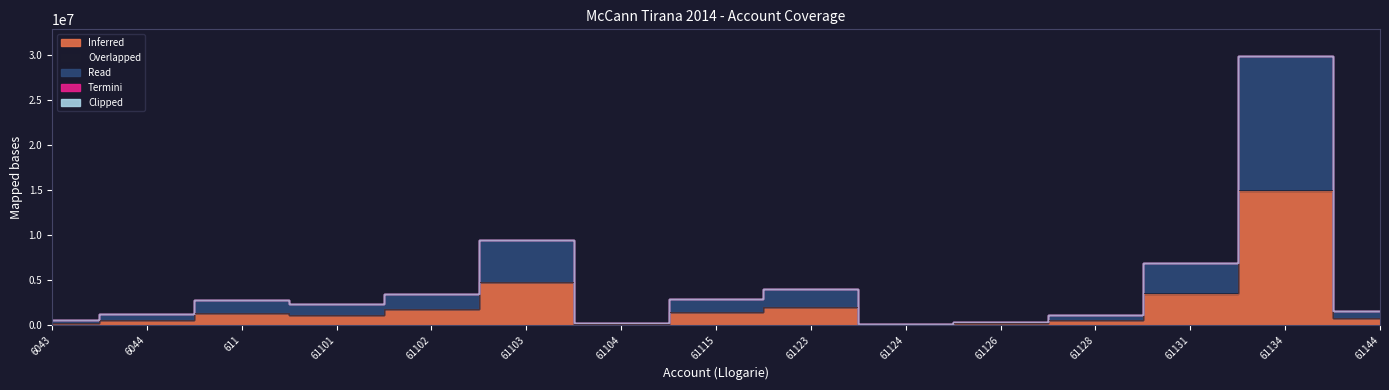

Reading left to right, transcribe all the data shown in this chart.

Inferred: 250227.1	588118.9	1366068.5	1149043.7	1735151.5	4735066.9	105900.0	1434003.2	2010362.2	61813.2	163090.0	567460.5	3465988.5	14931158.8	779642.1
Overlapped: 0.0	12822.0	0.0	0.0	0.0	3920.0	0.0	250.0	18500.0	0.0	5100.0	0.0	28000.0	43299.0	0.0
Read: 250227.1	575296.9	1366068.5	1149043.7	1735151.5	4731146.9	105900.0	1433753.2	1991862.2	61813.2	157990.0	567460.5	3437988.5	14887859.8	779642.1
Termini: 0.0	0.0	0.0	0.0	0.0	0.0	0.0	0.0	0.0	0.0	0.0	0.0	0.0	0.0	0.0
Clipped: 0.0	0.0	0.0	0.0	0.0	0.0	0.0	0.0	0.0	0.0	0.0	0.0	0.0	0.0	0.0